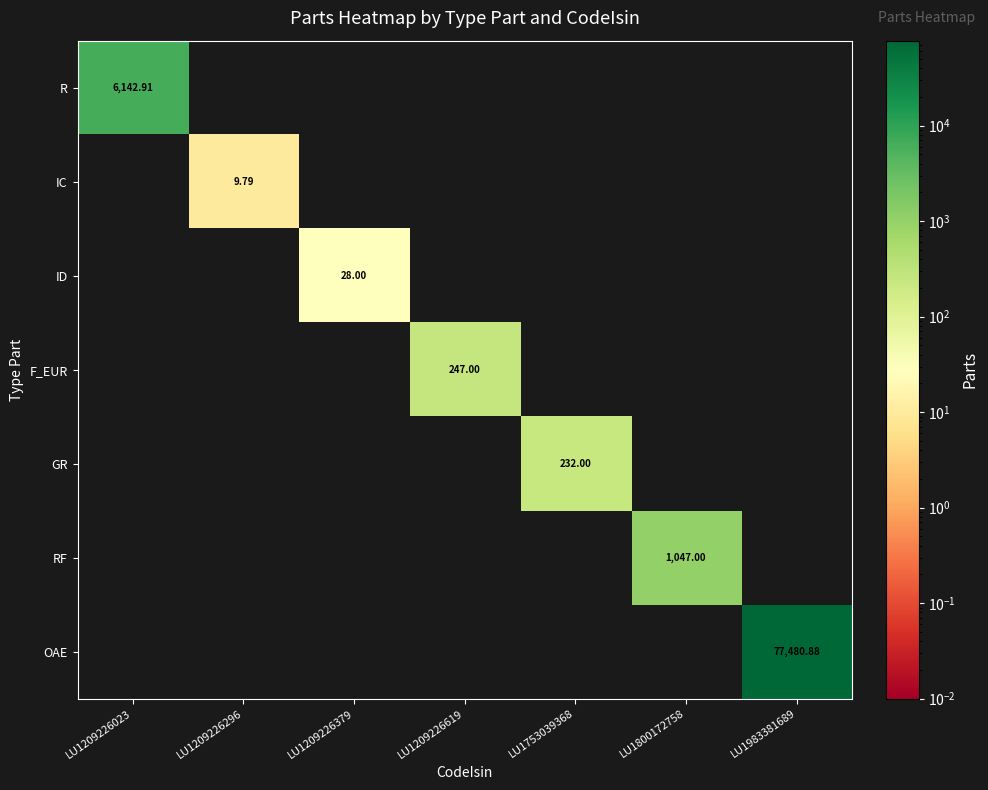

How many values in F_EUR are above zero?

1